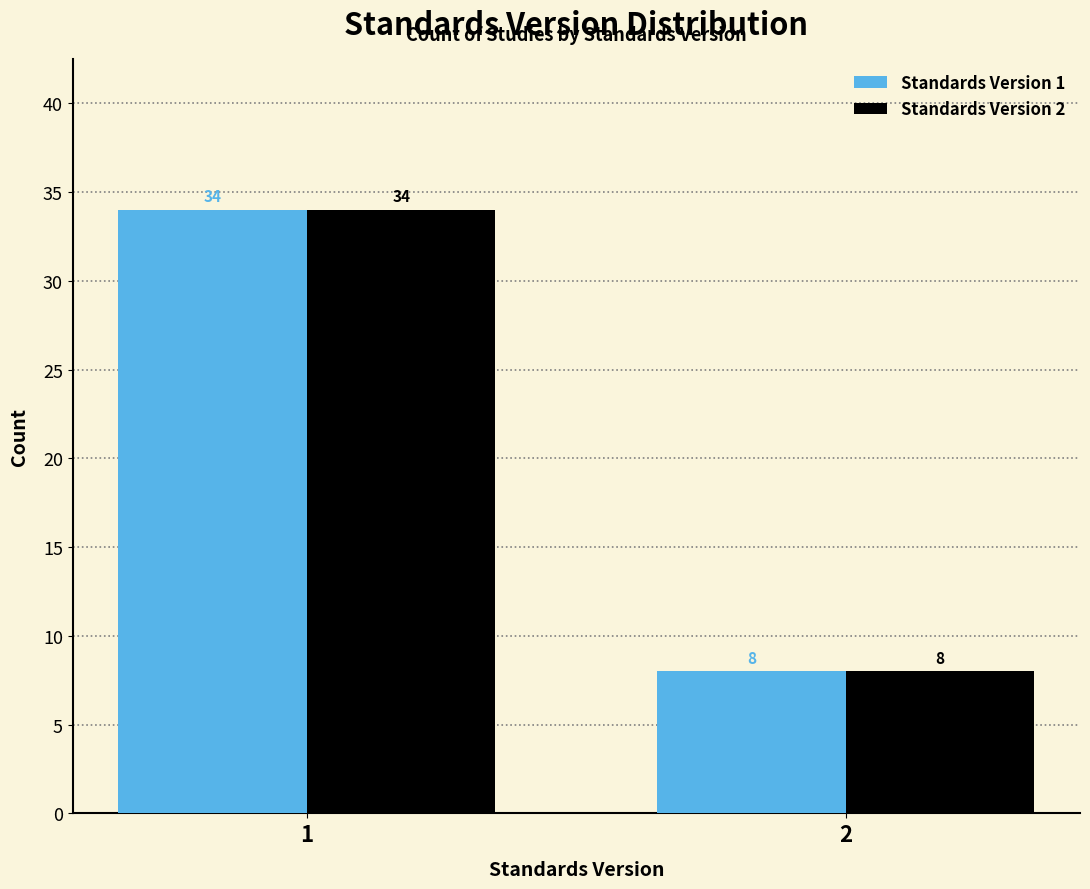

Reading right to left, extract all data points from this chart.

Standards Version 1: 2=8	1=34
Standards Version 2: 2=8	1=34